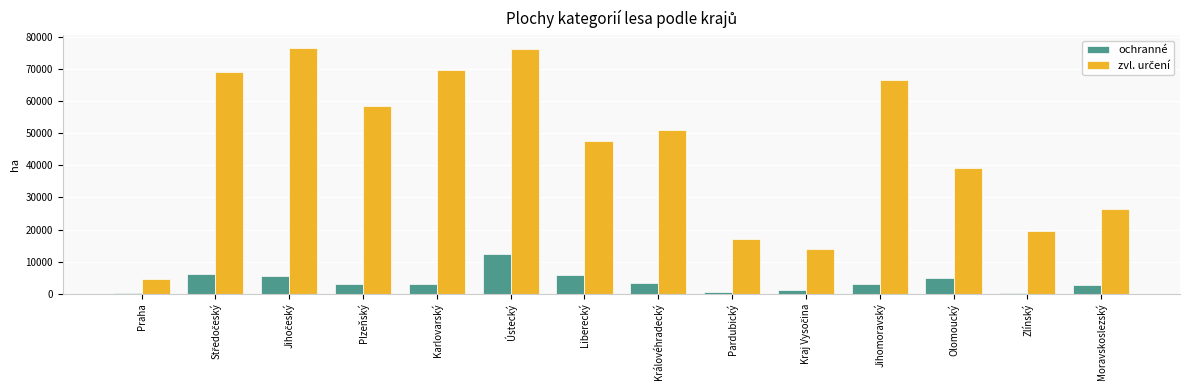

How many groups of bars are there?

14